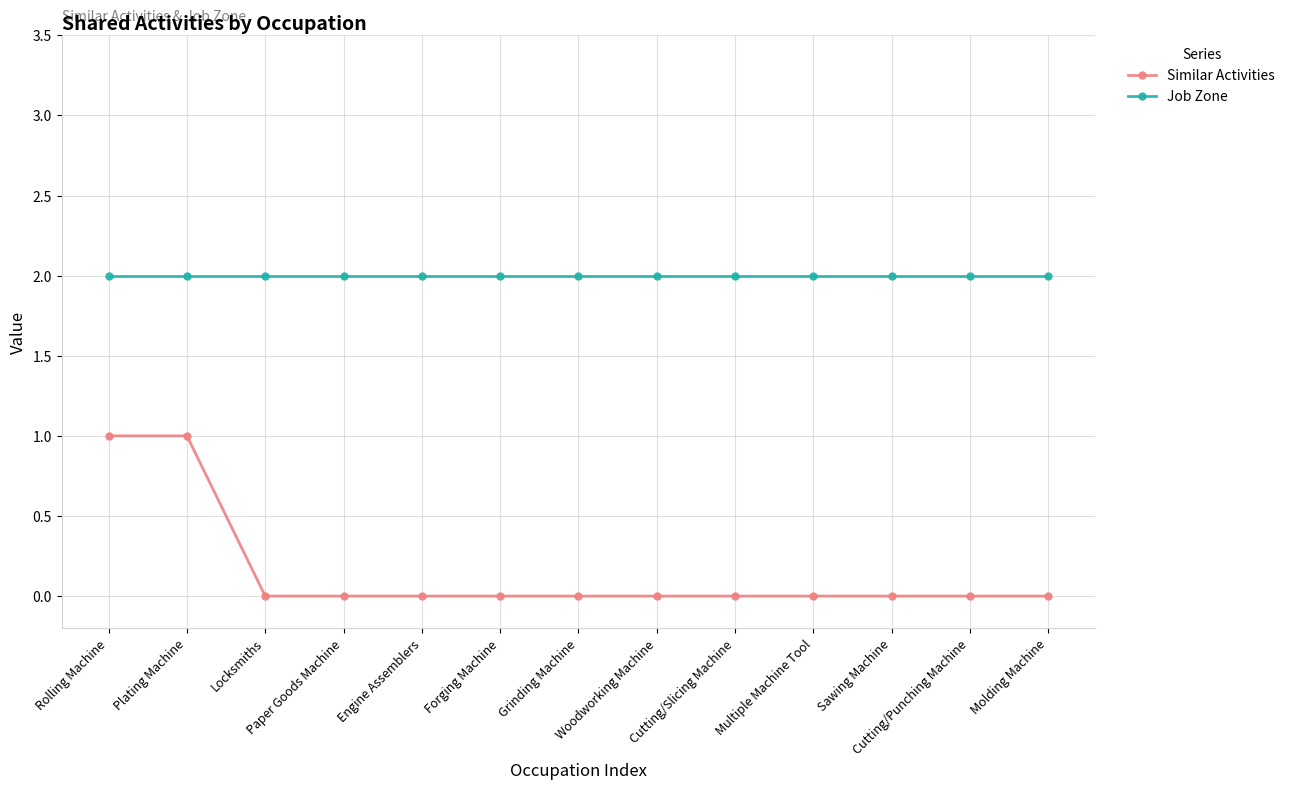

At Plating Machine, list the series in order from largest to smallest.

Job Zone, Similar Activities